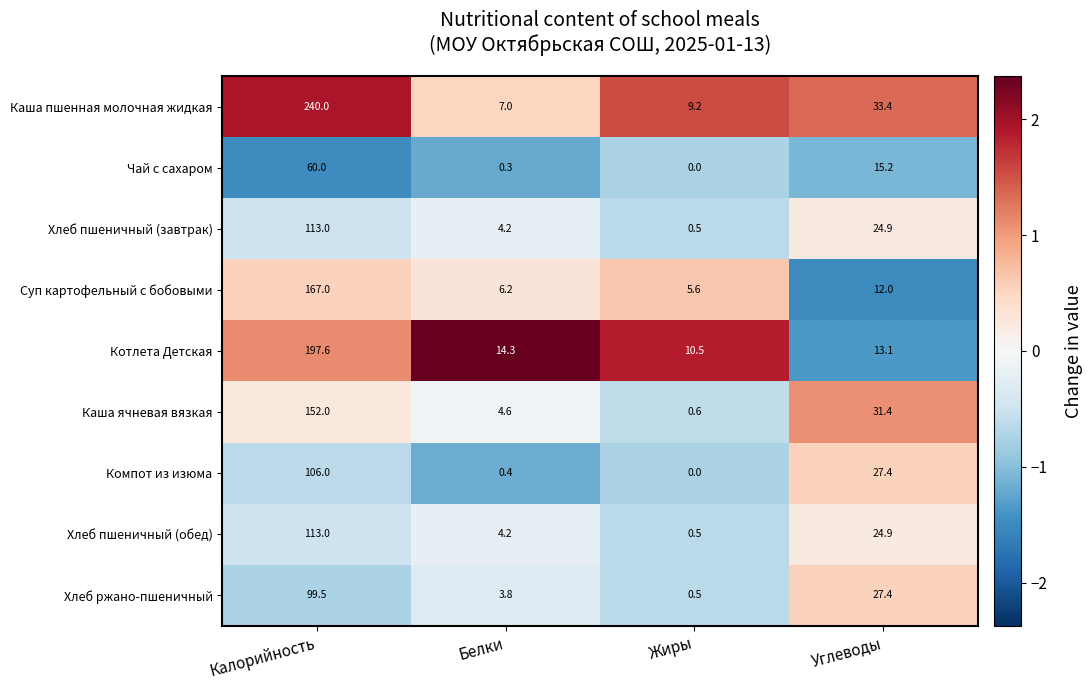

At how many categories does at least one series exceed 0?

4